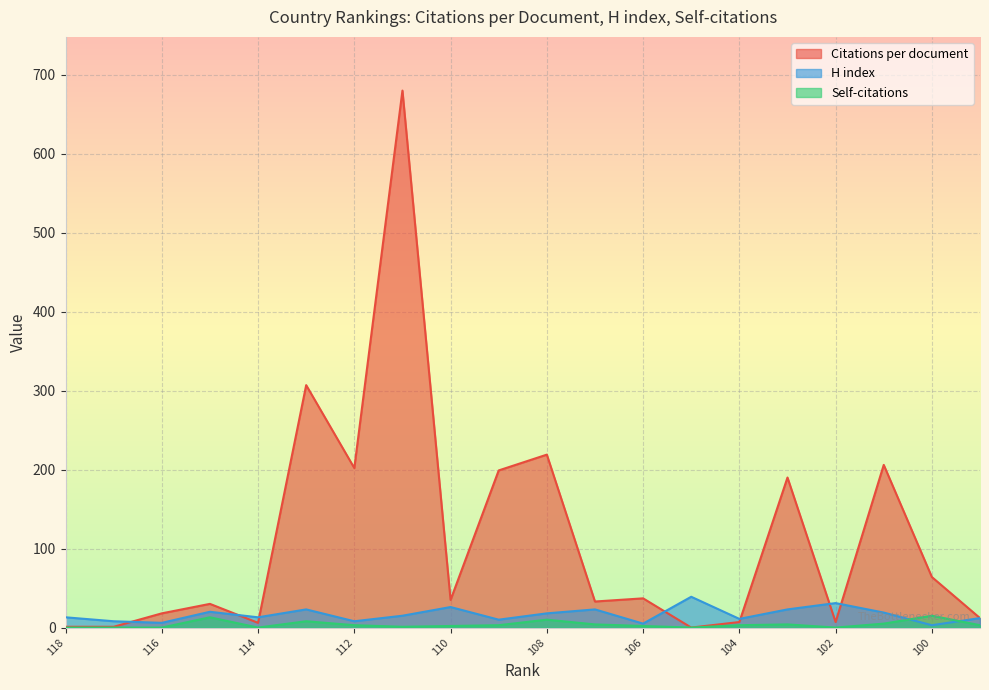

The Self-citations series shows 2 at 110. True or false?

True